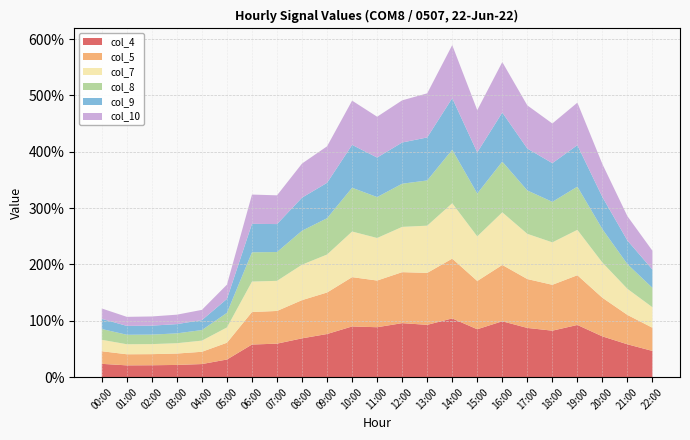

Reading left to right, extract all data points from this chart.

col_4: 0.2	0.2	0.2	0.2	0.2	0.3	0.6	0.6	0.7	0.8	0.9	0.9	1.0	0.9	1.0	0.9	1.0	0.9	0.8	0.9	0.7	0.6	0.5
col_5: 0.2	0.2	0.2	0.2	0.2	0.3	0.6	0.6	0.7	0.7	0.9	0.8	0.9	0.9	1.1	0.9	1.0	0.9	0.8	0.9	0.7	0.5	0.4
col_7: 0.2	0.2	0.2	0.2	0.2	0.3	0.5	0.5	0.6	0.7	0.8	0.8	0.8	0.8	1.0	0.8	0.9	0.8	0.8	0.8	0.6	0.5	0.4
col_8: 0.2	0.2	0.2	0.2	0.2	0.3	0.5	0.5	0.6	0.6	0.8	0.7	0.8	0.8	0.9	0.8	0.9	0.8	0.7	0.8	0.6	0.4	0.3
col_9: 0.2	0.2	0.2	0.2	0.2	0.2	0.5	0.5	0.6	0.6	0.8	0.7	0.7	0.8	0.9	0.7	0.9	0.7	0.7	0.7	0.6	0.4	0.3
col_10: 0.2	0.2	0.2	0.2	0.2	0.3	0.5	0.5	0.6	0.6	0.8	0.7	0.7	0.8	0.9	0.7	0.9	0.8	0.7	0.8	0.6	0.4	0.3